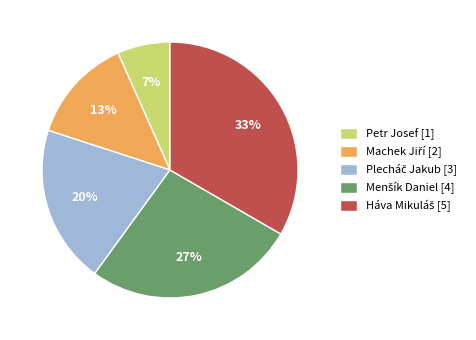

Does any single category account for the majority?

No